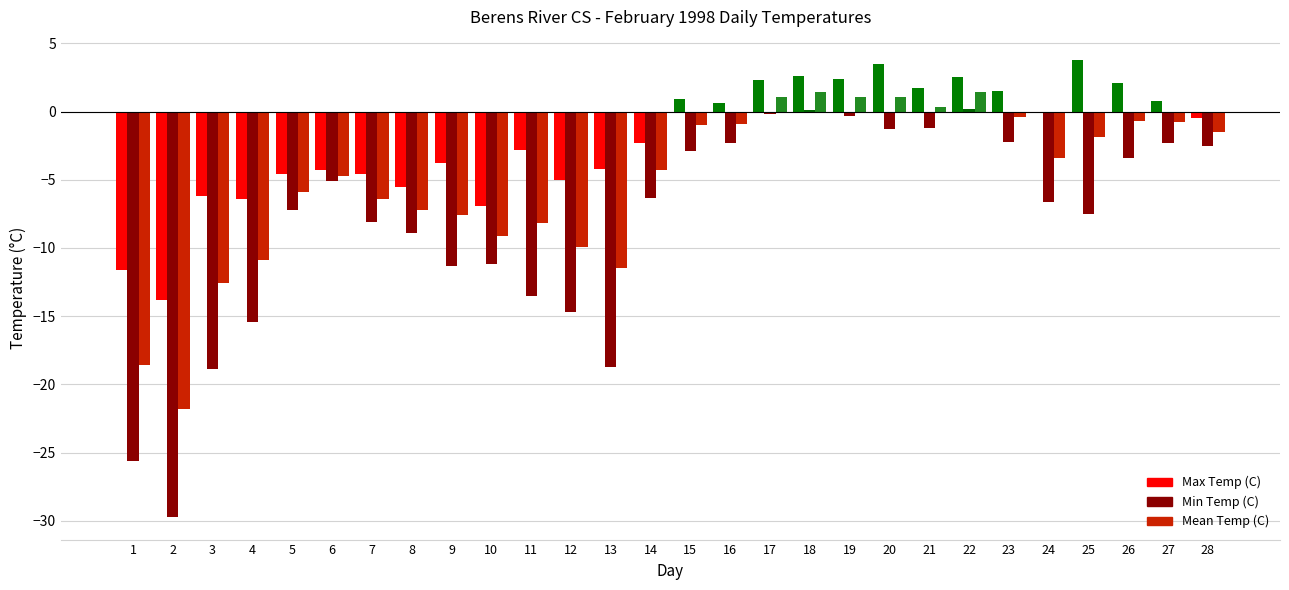

How many values in the Min Temp (C) series exceed -6?

13